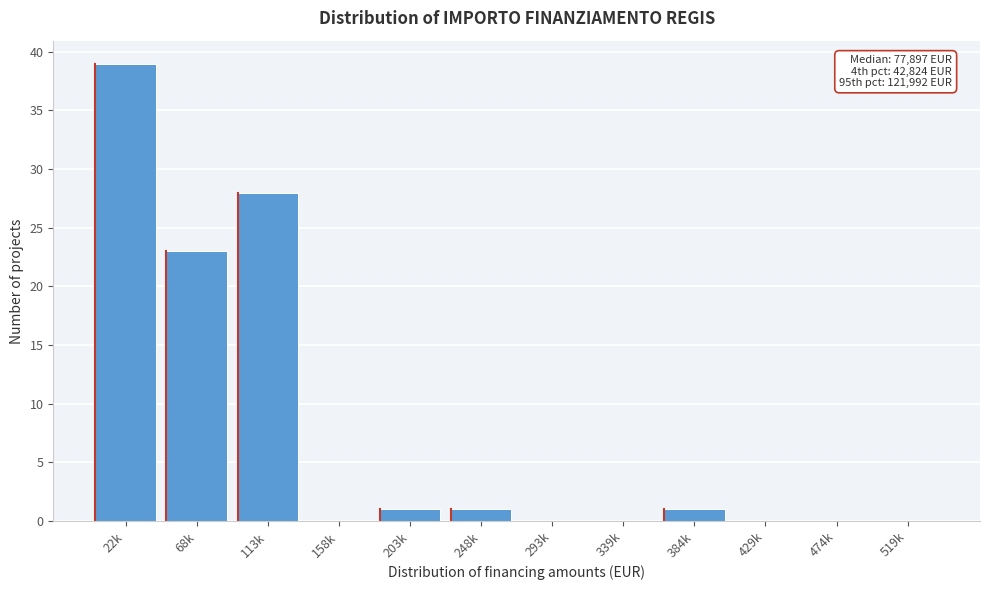

Reading right to left, list all the values displayed in this chart.

519k=0	474k=0	429k=0	384k=1	339k=0	293k=0	248k=1	203k=1	158k=0	113k=28	68k=23	22k=39